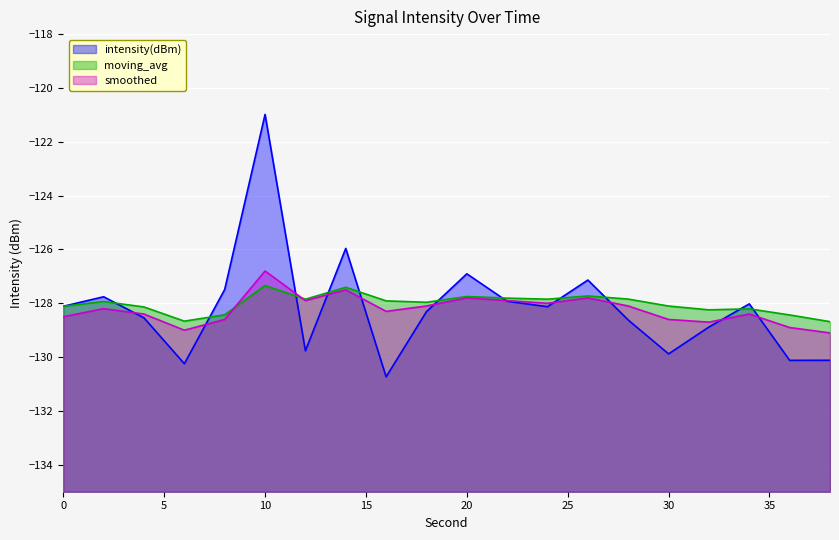

At which label does intensity(dBm) first exceed -128?

2